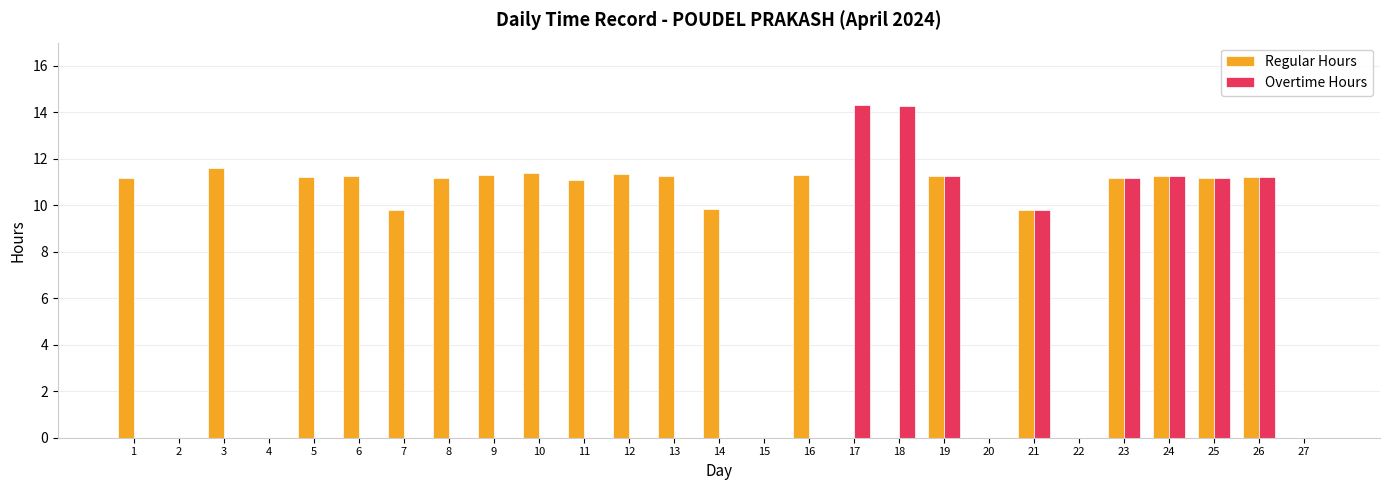

What is the spread (max minus min) of values at 16?

11.3